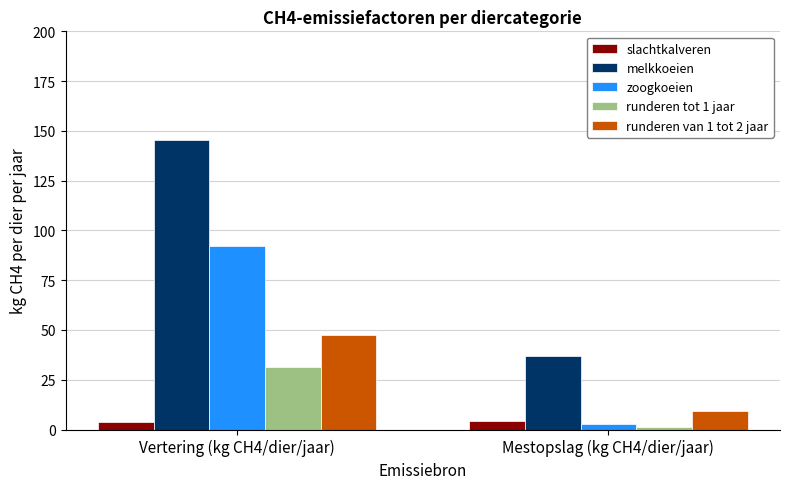

At which label is zoogkoeien closest to 47?

Mestopslag (kg CH4/dier/jaar)